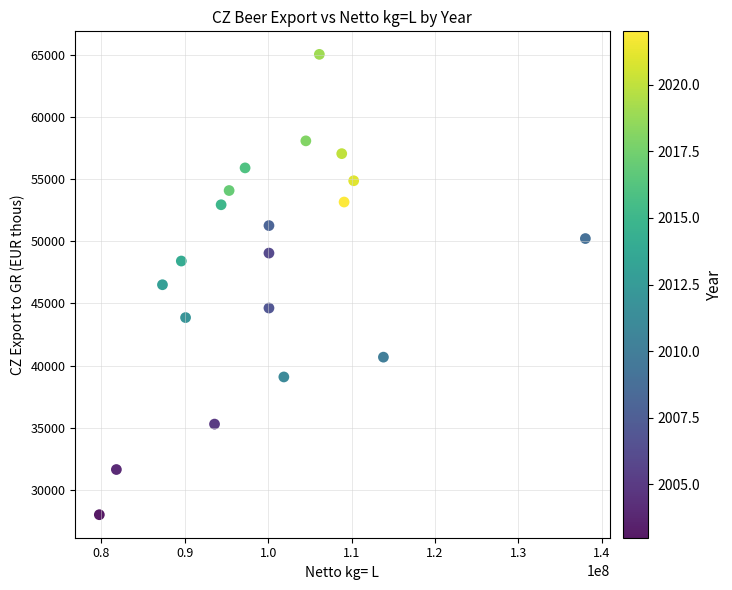

What is the range of X values (max minus min)?

58250030